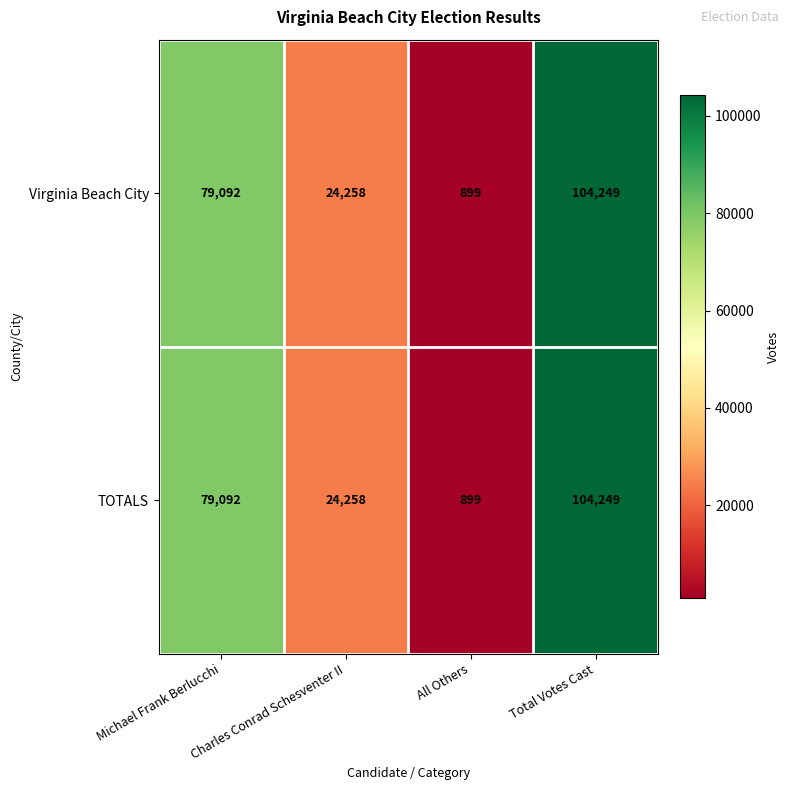

What is the minimum value shown in the chart?

899